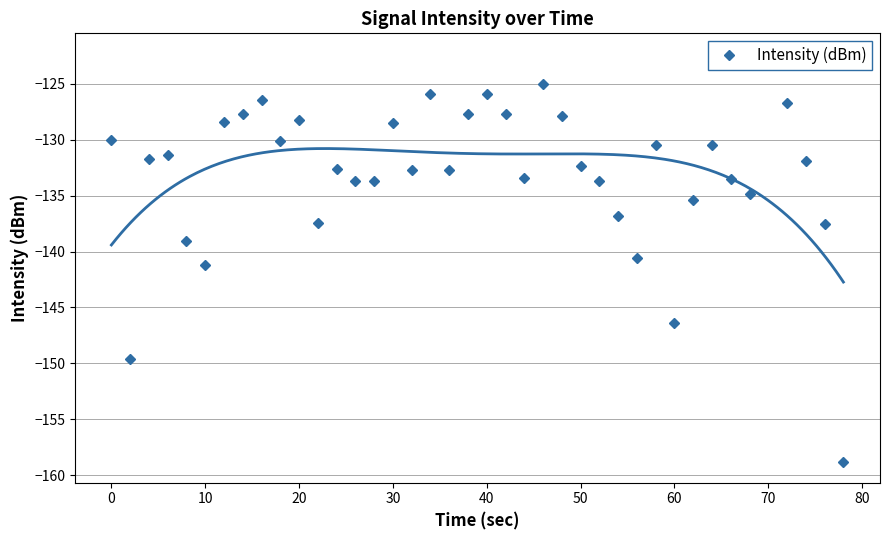

What is the average value?

-133.0